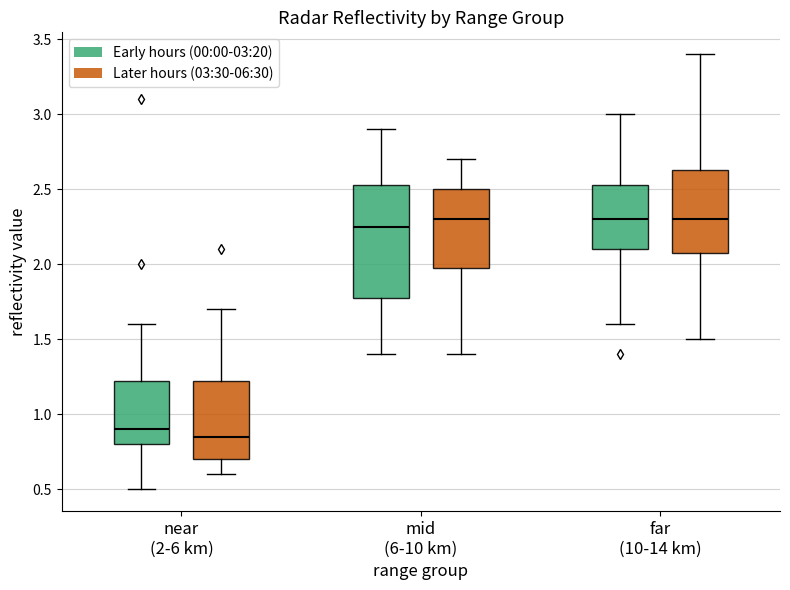

Reading left to right, read every box against the y-axis: the position of its median line, the range the box covers, and the ends of its whiskers. The values are not printed on the chart, so give them approximately, as read against the axis.

near (2-6 km) (Early hours (00:00-03:20)): median 0.90, box 0.80 to 1.25, whiskers 0.50 to 1.60
near (2-6 km) (Later hours (03:30-06:30)): median 0.85, box 0.70 to 1.25, whiskers 0.60 to 1.70
mid (6-10 km) (Early hours (00:00-03:20)): median 2.25, box 1.80 to 2.55, whiskers 1.40 to 2.90
mid (6-10 km) (Later hours (03:30-06:30)): median 2.30, box 2.00 to 2.50, whiskers 1.40 to 2.70
far (10-14 km) (Early hours (00:00-03:20)): median 2.30, box 2.10 to 2.55, whiskers 1.60 to 3.00
far (10-14 km) (Later hours (03:30-06:30)): median 2.30, box 2.10 to 2.65, whiskers 1.50 to 3.40